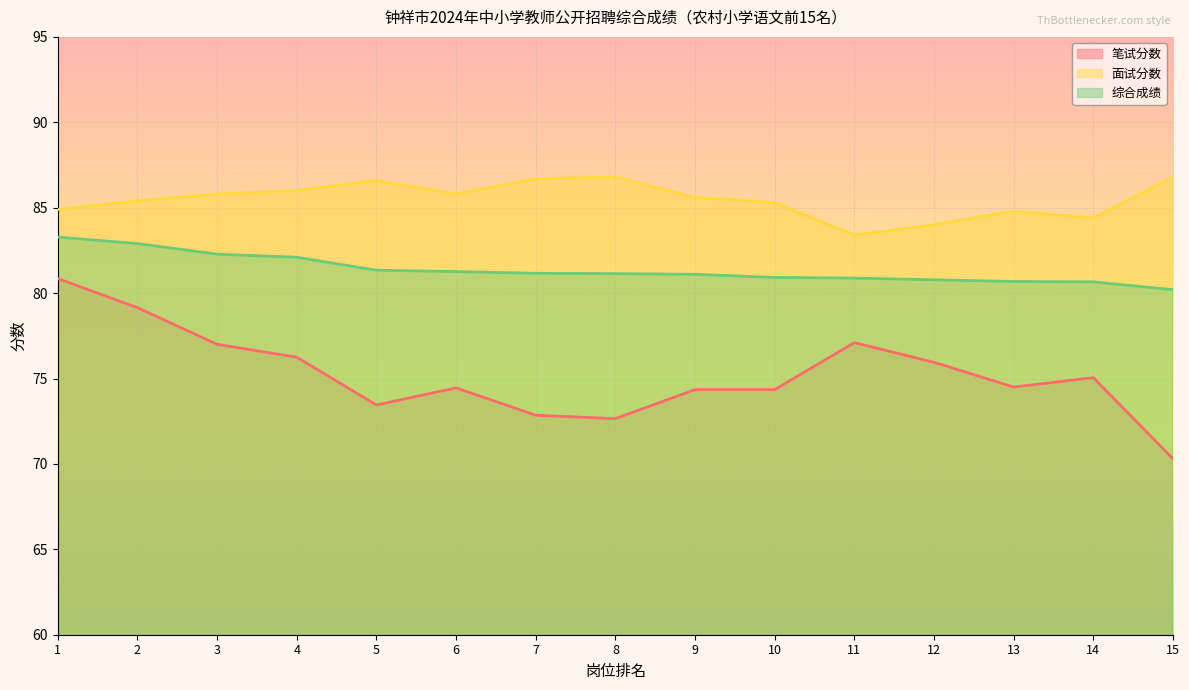

Rank the series at 12 from highest to lowest value.

面试分数, 综合成绩, 笔试分数